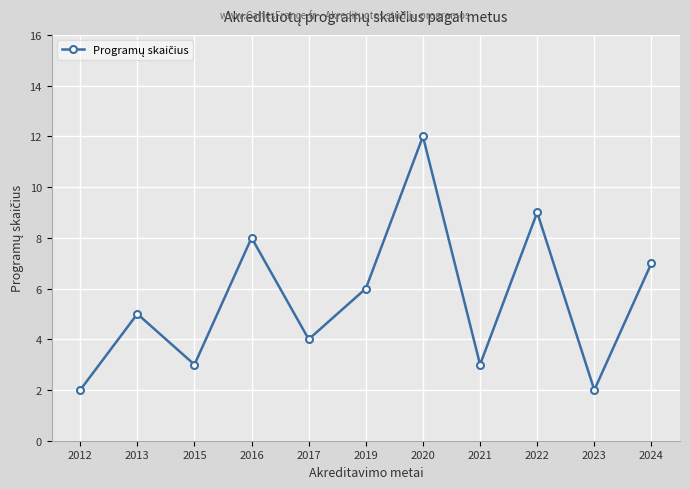

What is the value of the 9th point from the left?

9